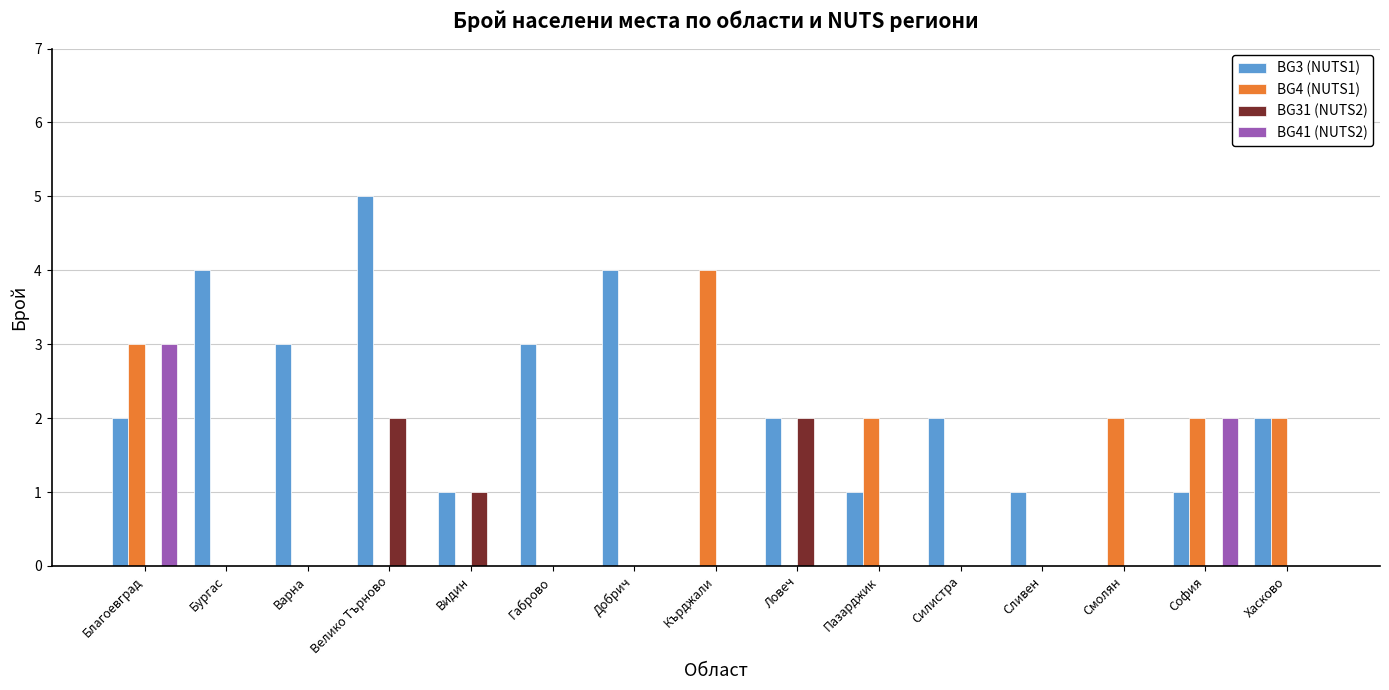

How many categories are shown in the chart?

15